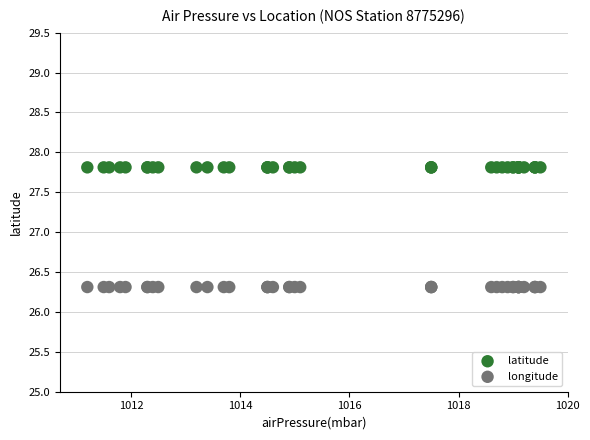

Which series contains the highest Y value?

latitude